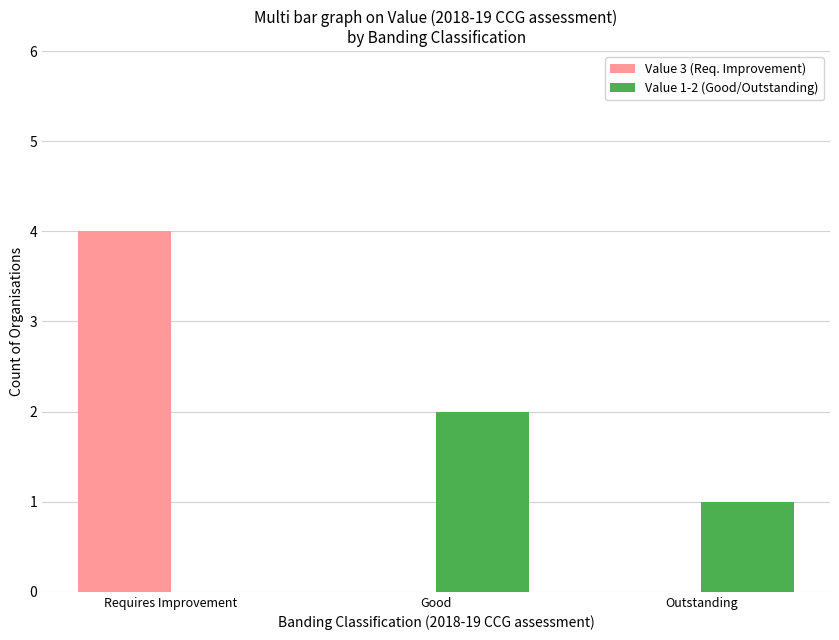

At which label does Value 3 (Req. Improvement) reach its peak?

Requires Improvement